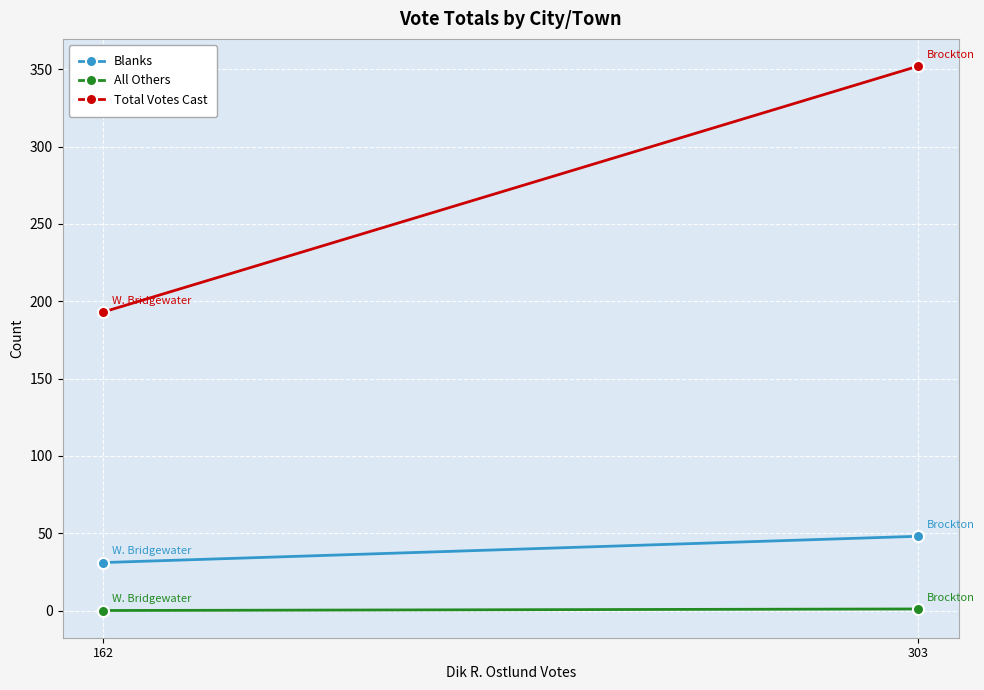

Which series has the largest range (max minus min)?

Total Votes Cast